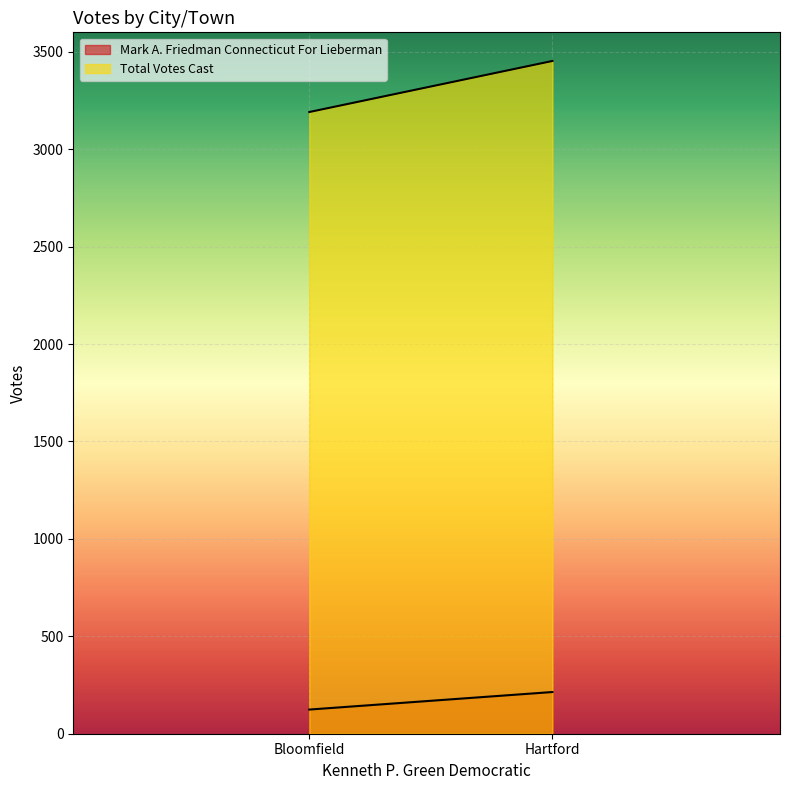

Is it true that Total Votes Cast equals 6212 at Hartford?

False